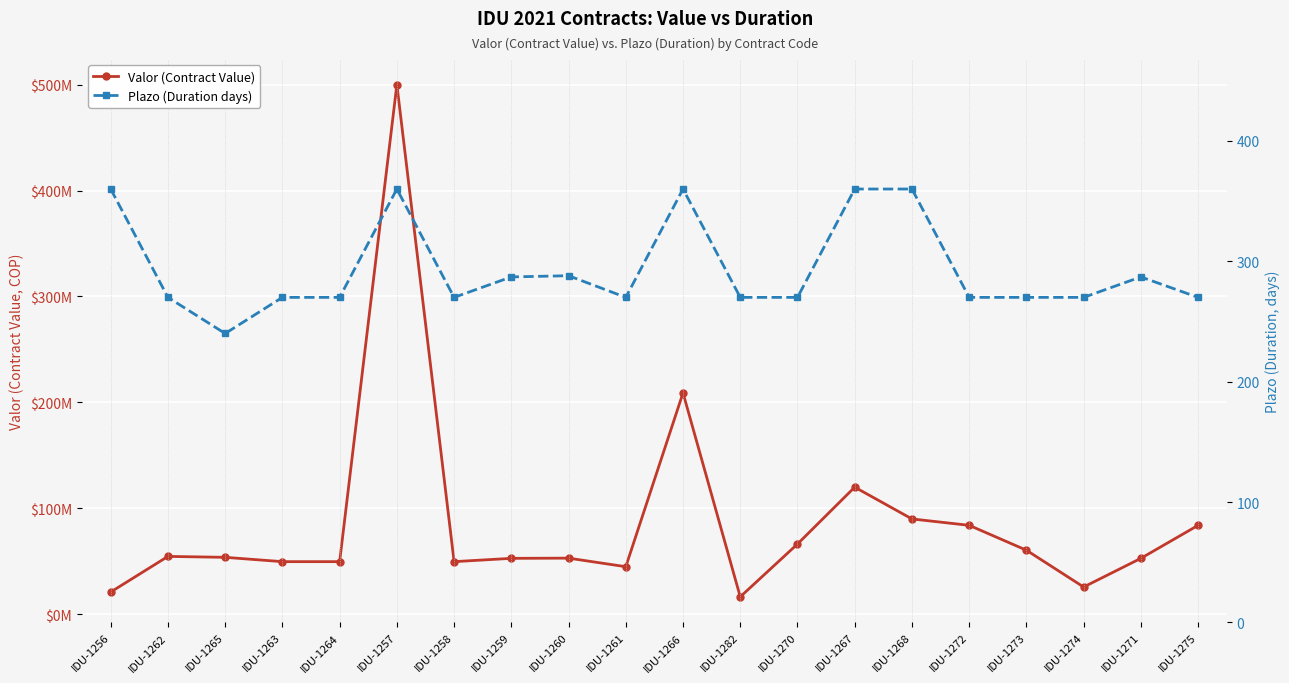

True or false: Valor (Contract Value) and Plazo (Duration days) cross at least once.

False